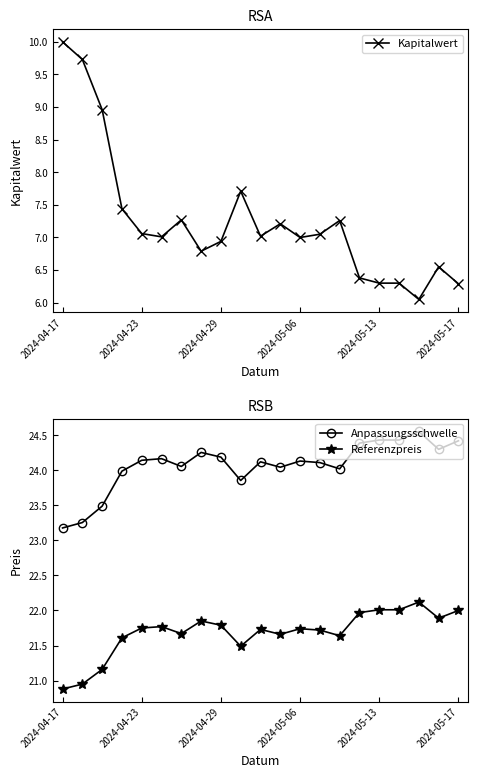

How many values in the Anpassungsschwelle series exceed 24?

16